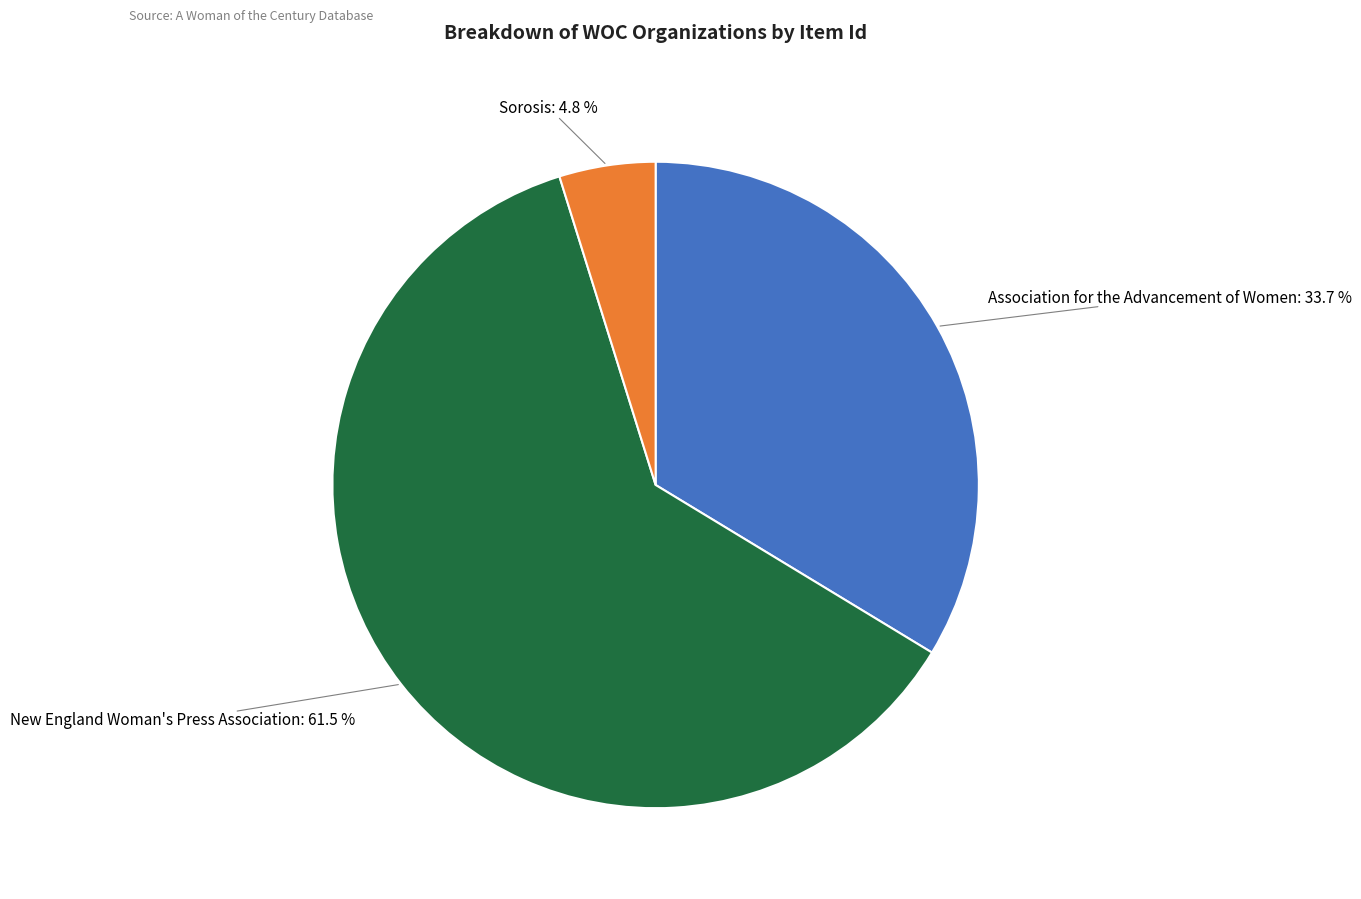

To the nearest percent, what is the difference between the largest and smallest slice percentages?

57%